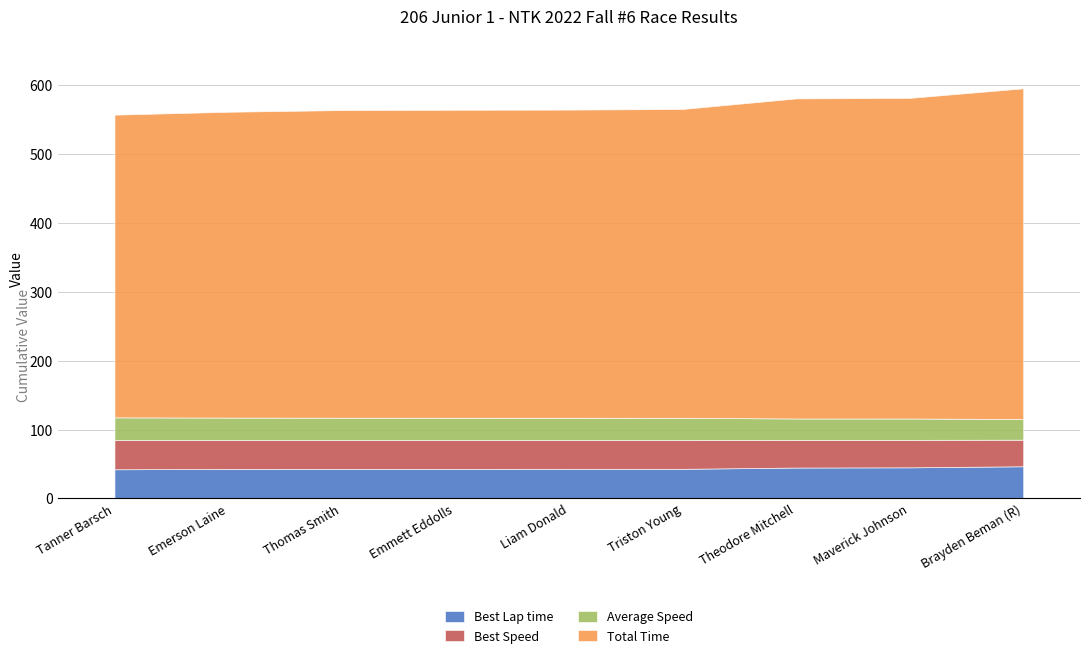

List the labels in order of Average Speed value, largest first.

Tanner Barsch, Emerson Laine, Thomas Smith, Emmett Eddolls, Liam Donald, Triston Young, Theodore Mitchell, Maverick Johnson, Brayden Beman (R)